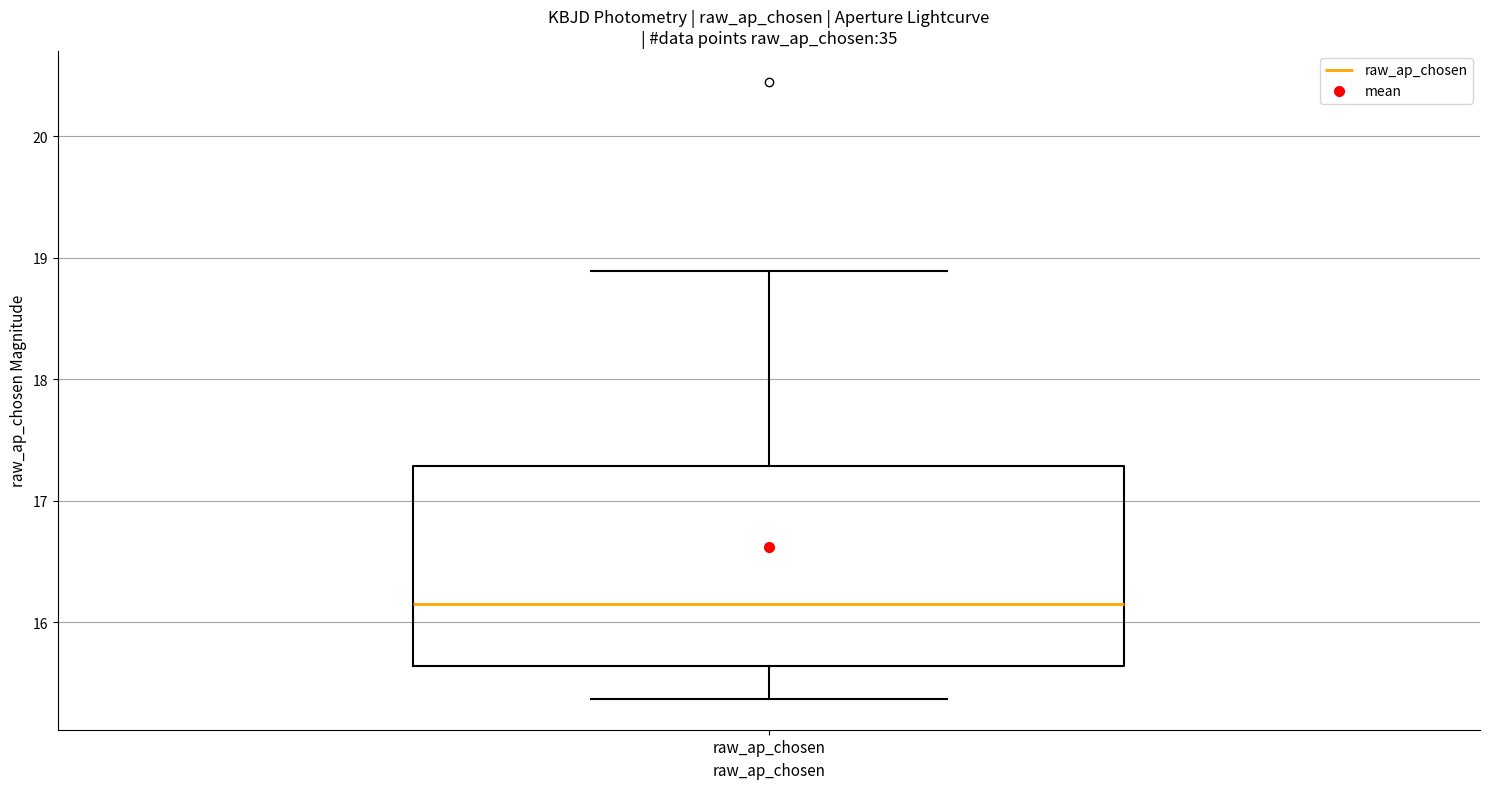

Read this box plot against the y-axis: the position of the median line, the range covered by the box, and the ends of both whiskers. The values are not printed on the chart, so give them approximately, as read against the axis.

median 16.2, box 15.6 to 17.3, whiskers 15.4 to 18.9